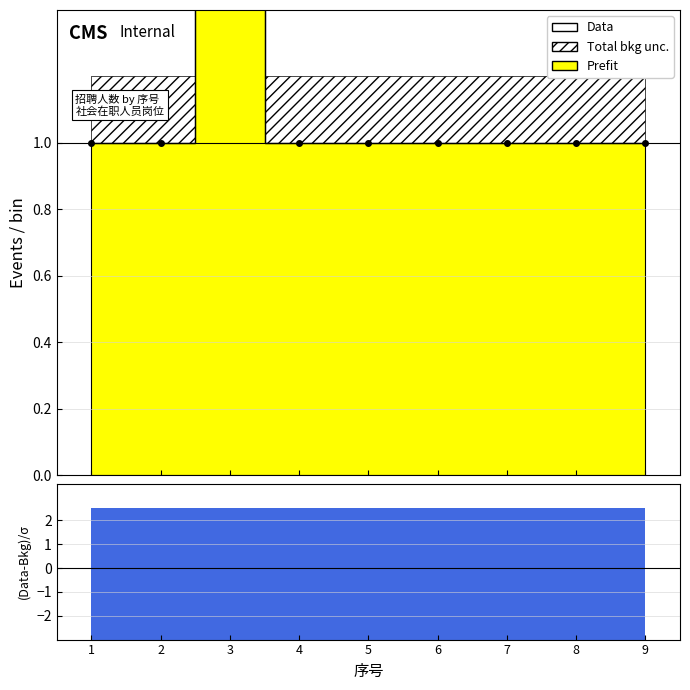

Rank the categories by value from lowest to highest.

1, 2, 4, 5, 6, 7, 8, 9, 3